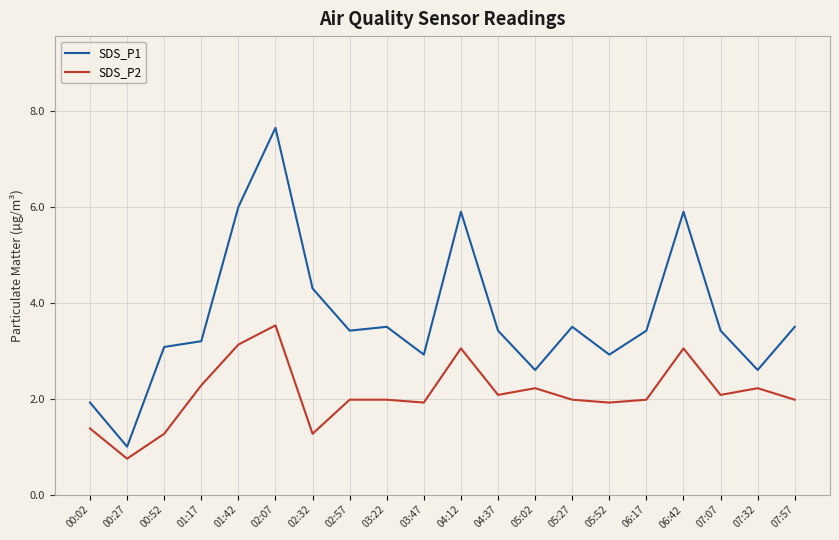

The SDS_P2 series shows 2.8 at 05:52. True or false?

False